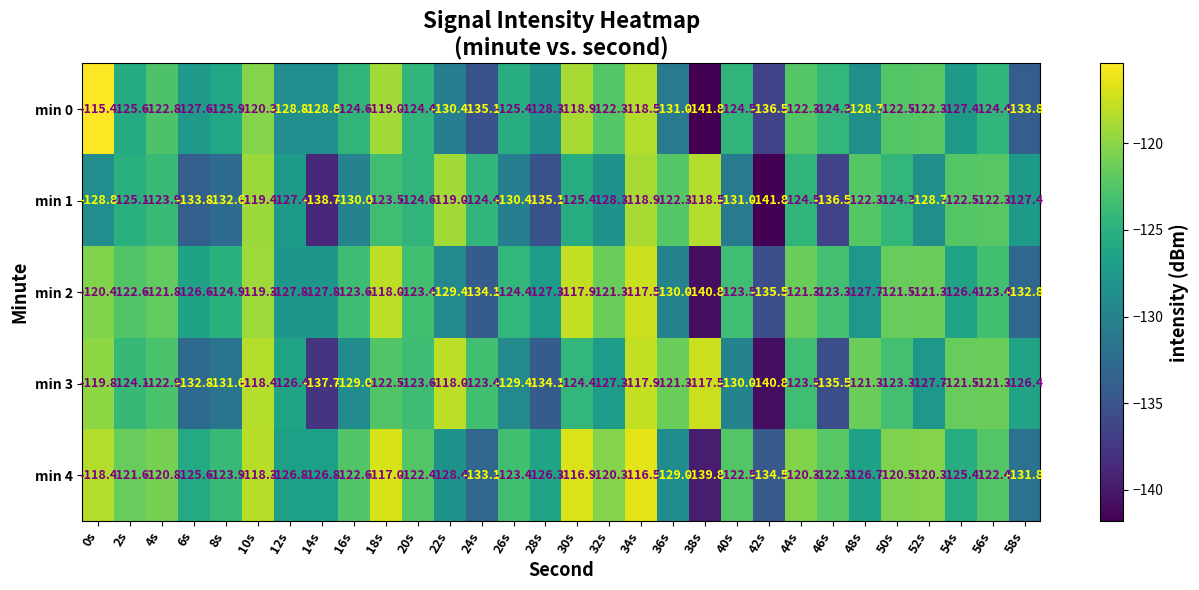

What is the approximate value of min 3 at 38s?

-117.5